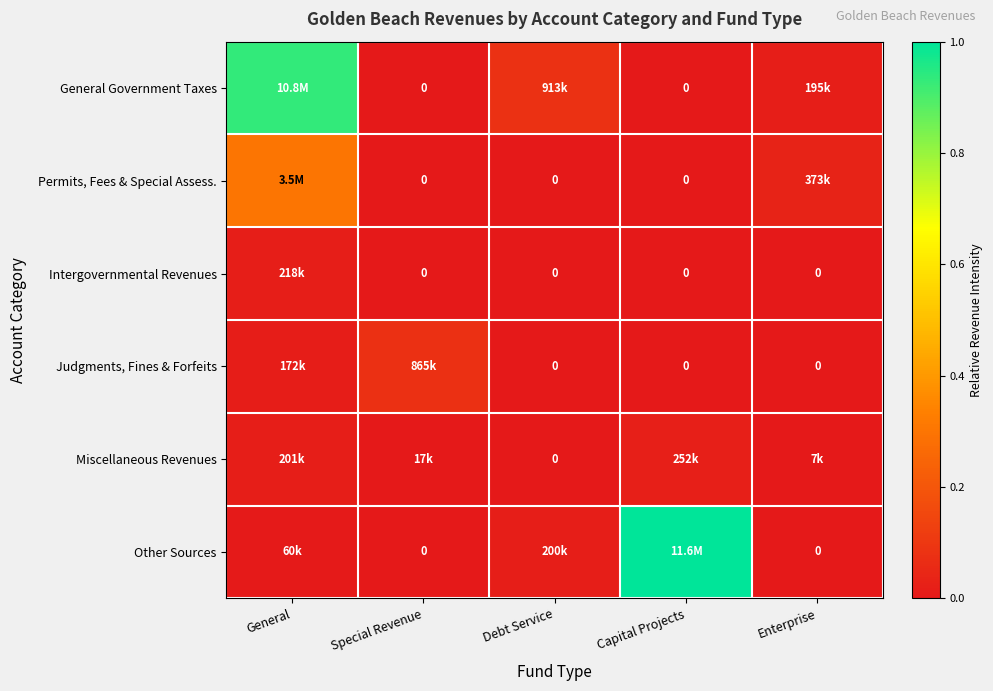

Which has a higher value, Debt Service or Special Revenue?

Debt Service